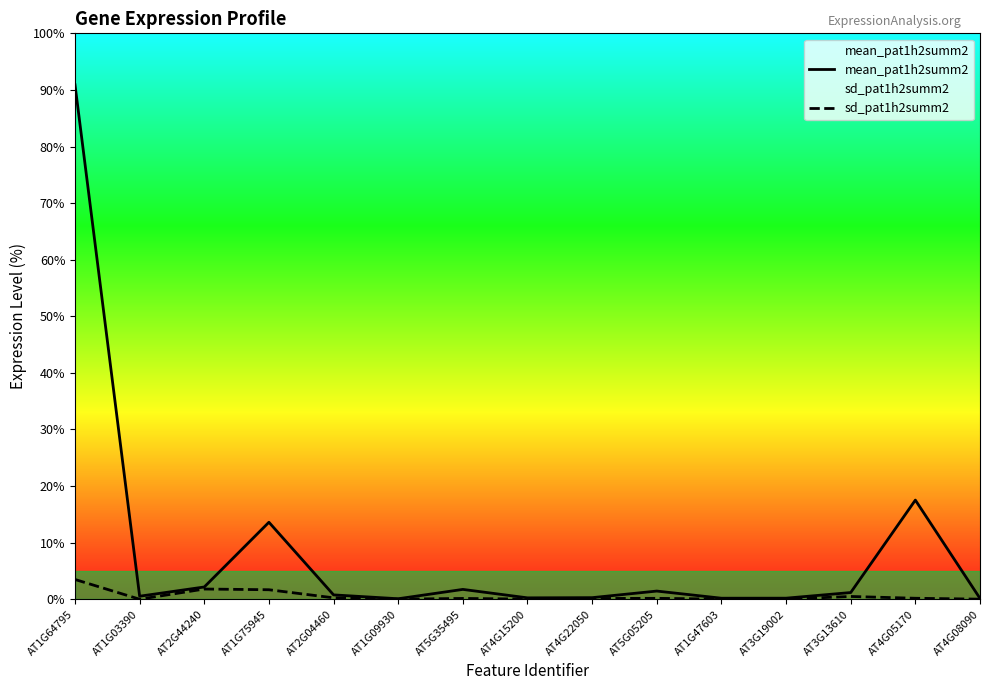

Which category has the lowest value across all series?

AT1G03390